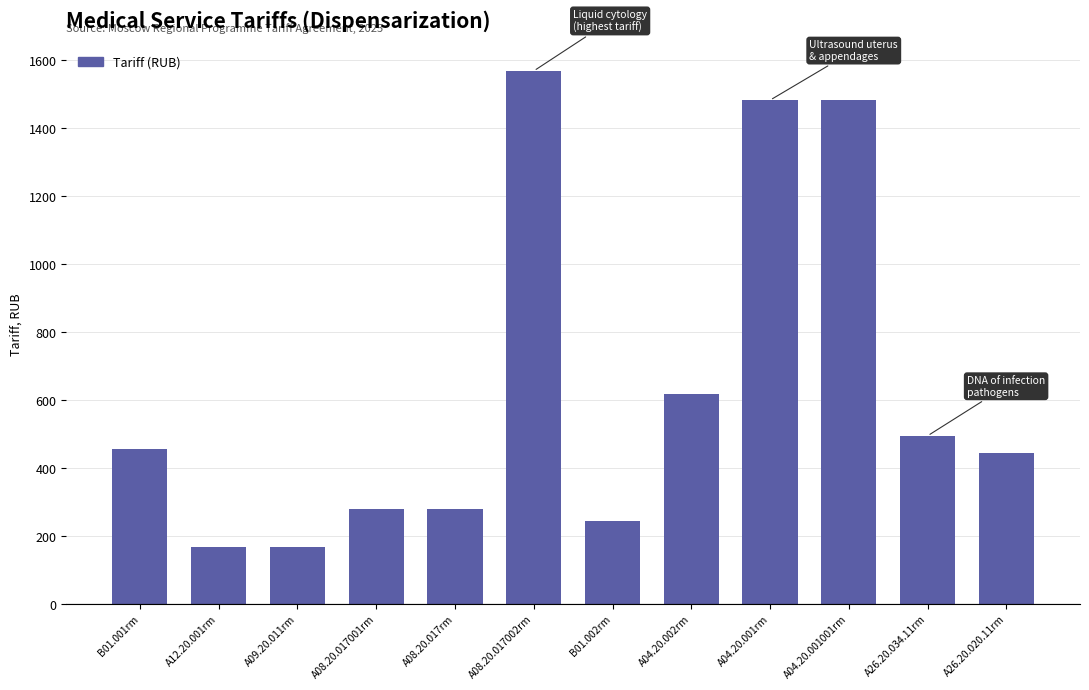

Reading right to left, what are all the values shown in this chart?

A26.20.020.11rm=444	A26.20.034.11rm=495	A04.20.001001rm=1483	A04.20.001rm=1483	A04.20.002rm=618	B01.002rm=245	A08.20.017002rm=1569	A08.20.017rm=281	A08.20.017001rm=281	A09.20.011rm=167	A12.20.001rm=167	B01.001rm=455